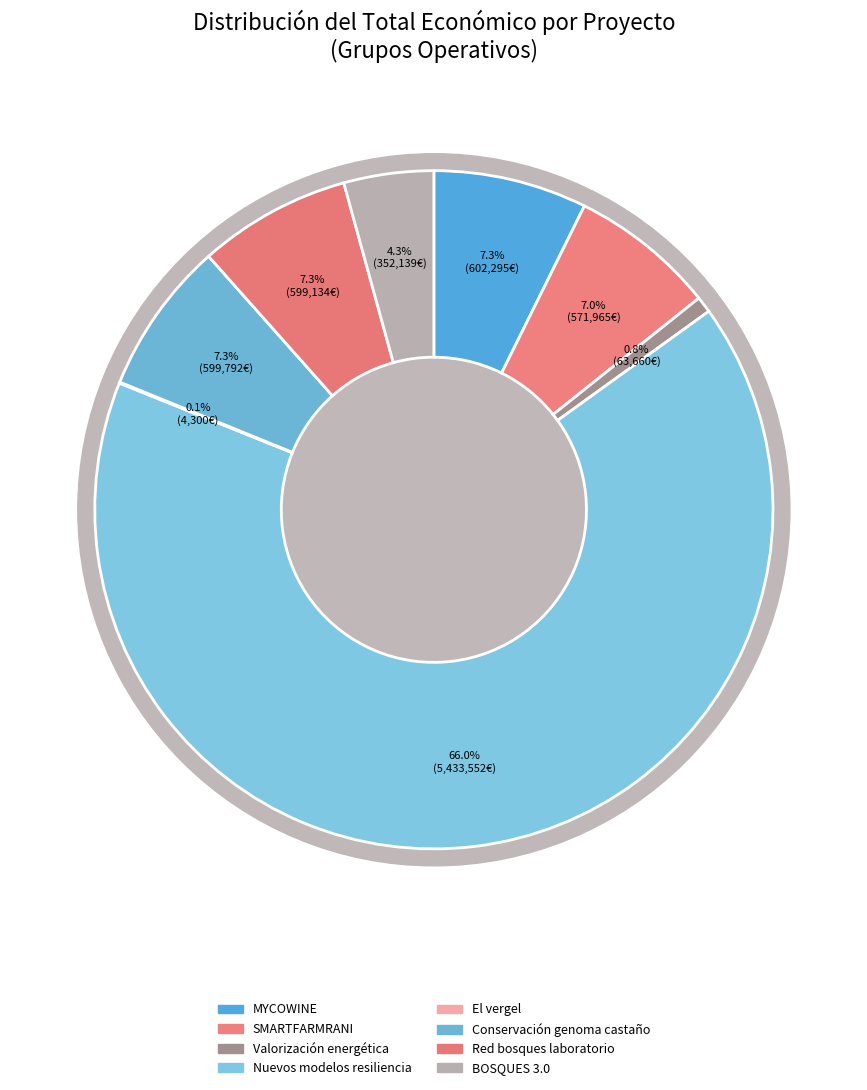

What is the change in value from Nuevos modelos resiliencia to Conservación genoma castaño?

-4833760.0